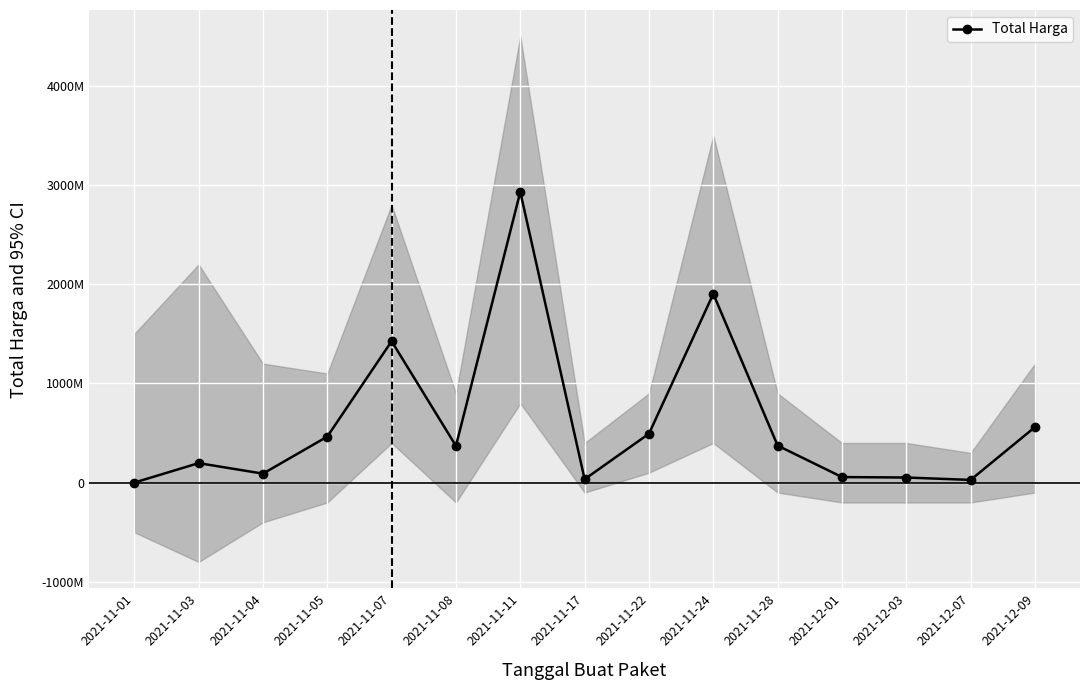

The chart shows a value of 46041078 at 2021-11-17. True or false?

False